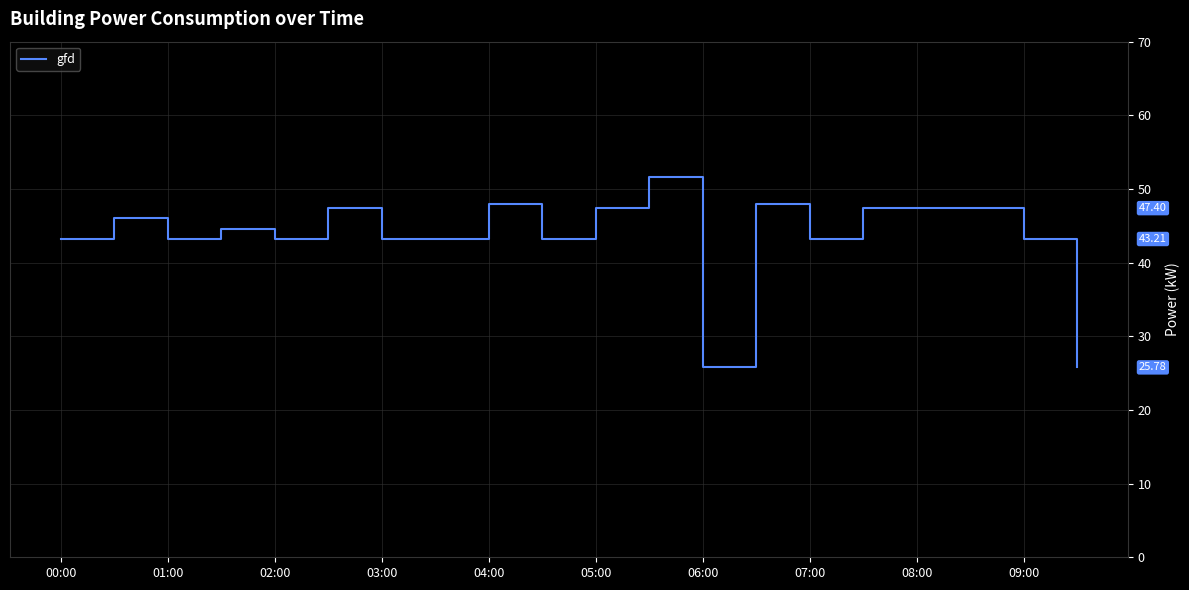

What is the maximum value shown in the chart?

51.6